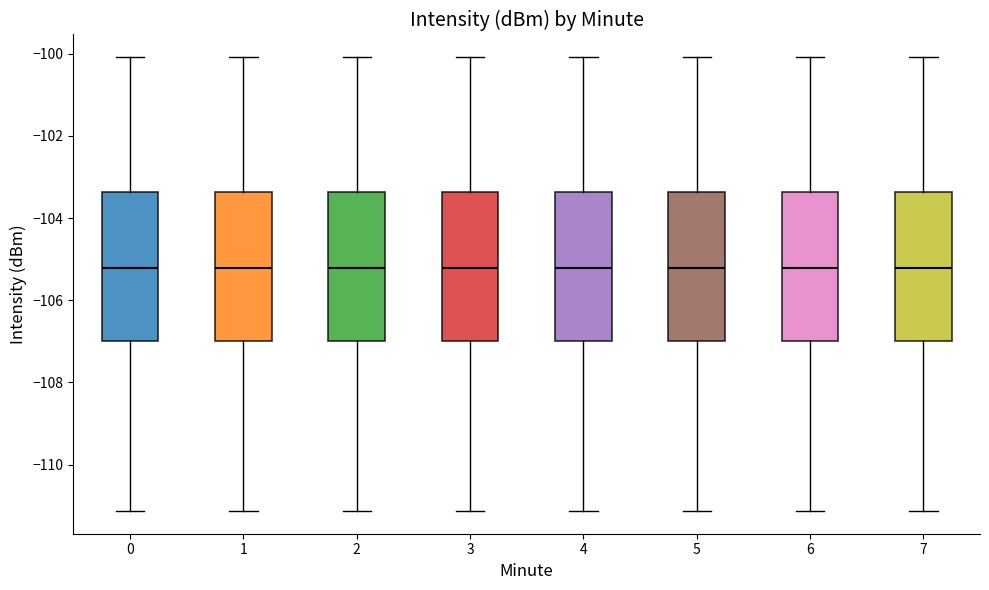

Where does the upper whisker of the box at x = 2 end on the y-axis? The values are not printed on the chart, so give them approximately, as read against the axis.

-100.0